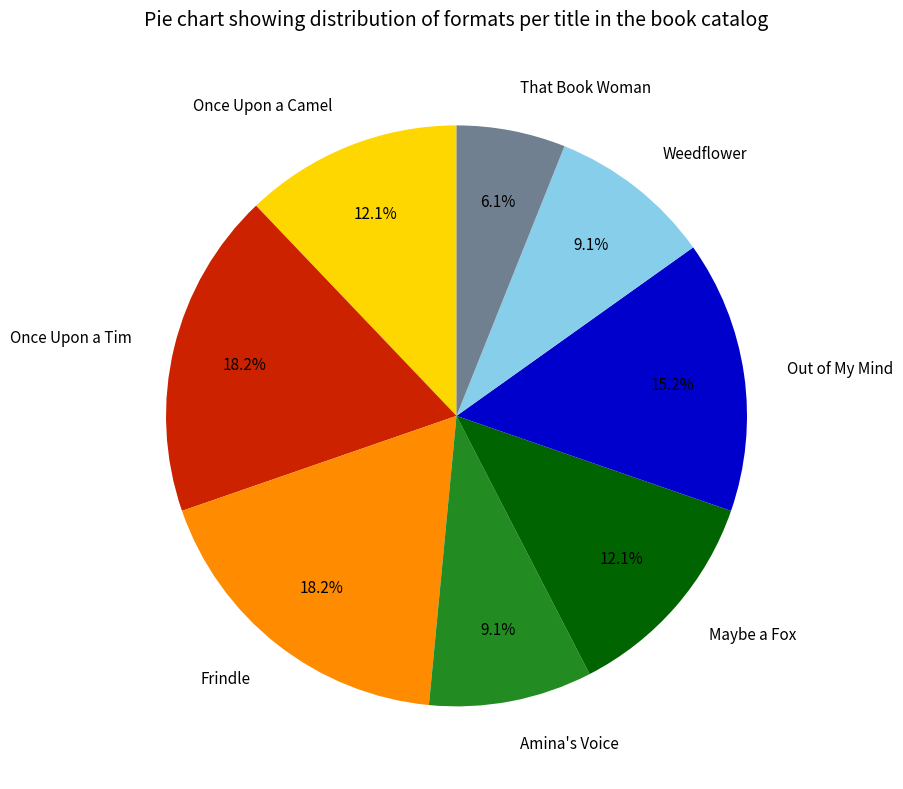

To the nearest percent, what is the combined percentage of Frindle and That Book Woman?

24%